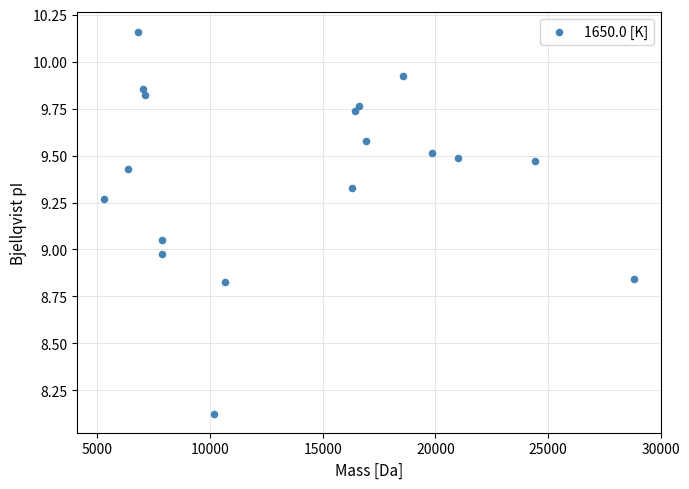

What is the range of X values (max minus min)?

23553.0